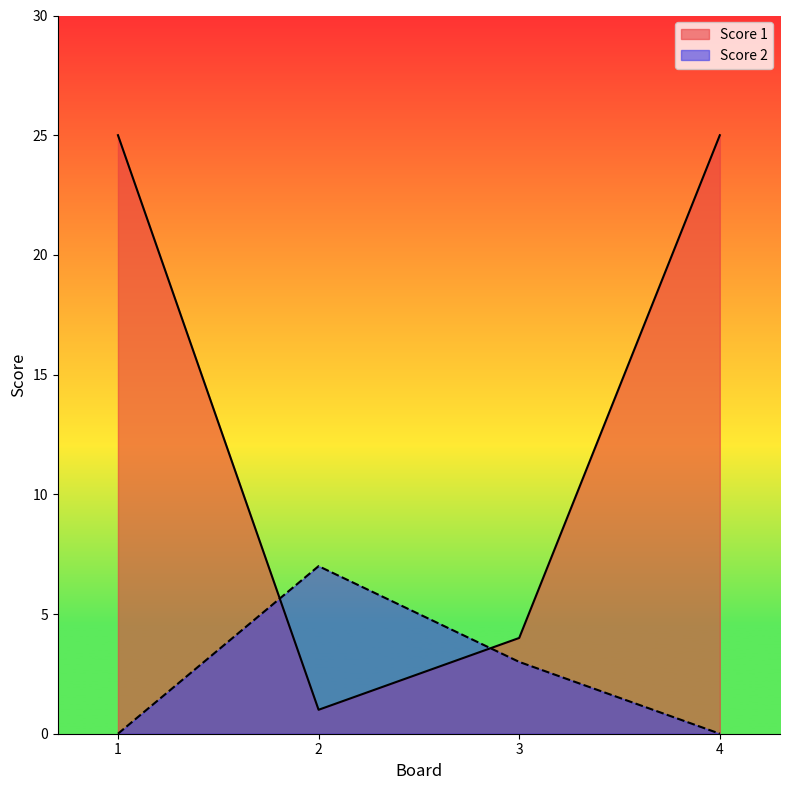

List the series in order of their peak value, highest first.

Score 1, Score 2